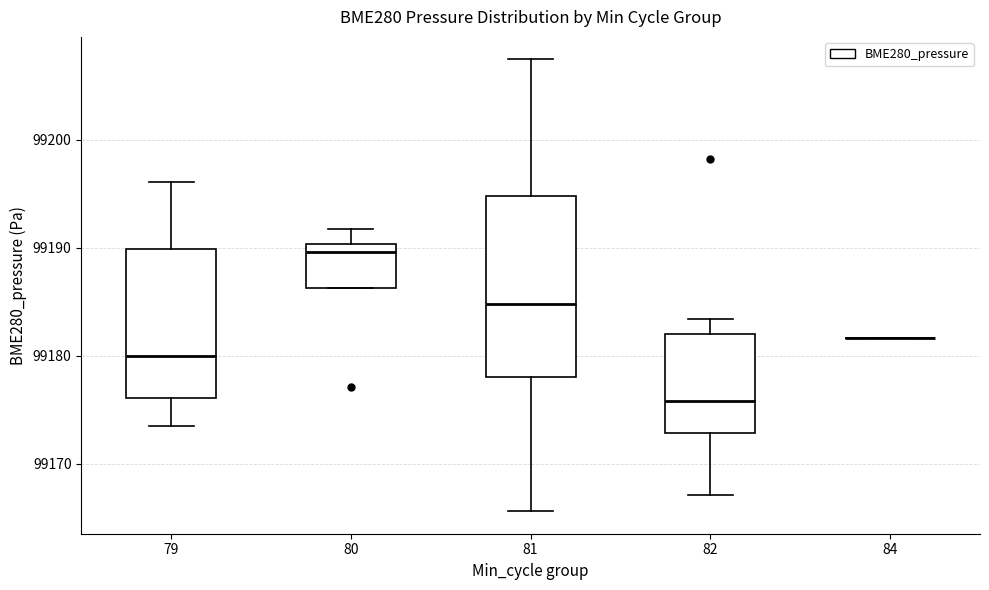

Reading left to right, transcribe this box plot: for each box, give where its median line is, the range the box spans, and where its two whiskers end, as read against the y-axis. The values are not printed on the chart, so give them approximately, as read against the axis.

79: median 99180, box 99176 to 99190, whiskers 99173 to 99196
80: median 99190 (just below the box's upper edge), box 99186 to 99190, whiskers 99186 to 99192
81: median 99185, box 99178 to 99195, whiskers 99166 to 99207
82: median 99176, box 99173 to 99182, whiskers 99167 to 99183
84: box collapsed to a line at 99182, whiskers 99182 to 99182